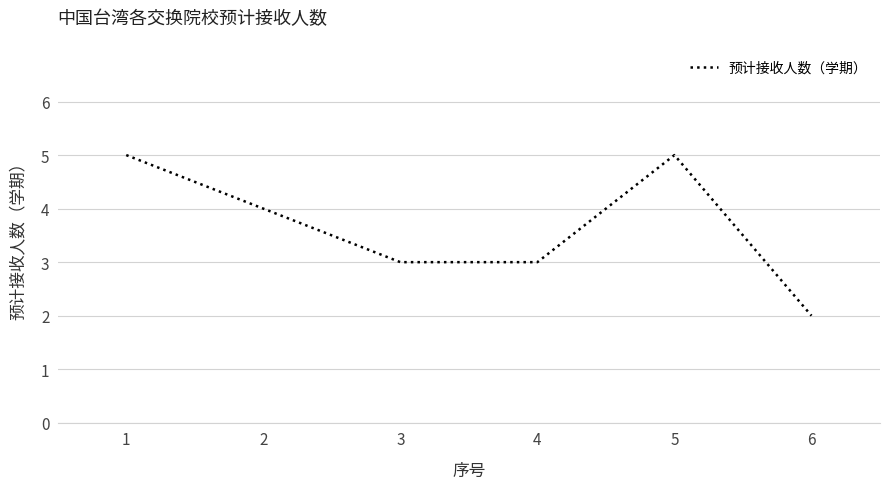

Count the number of data series in this chart.

1